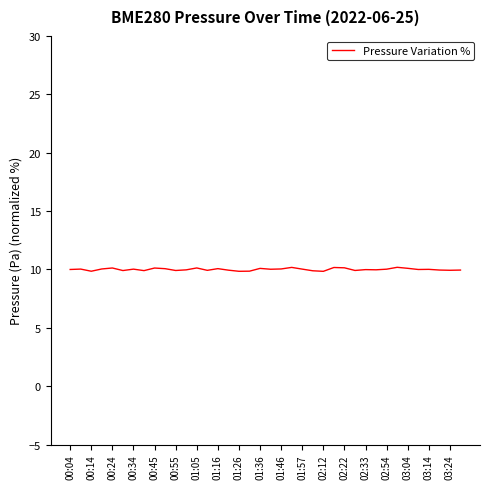

What is the average value?

10.0